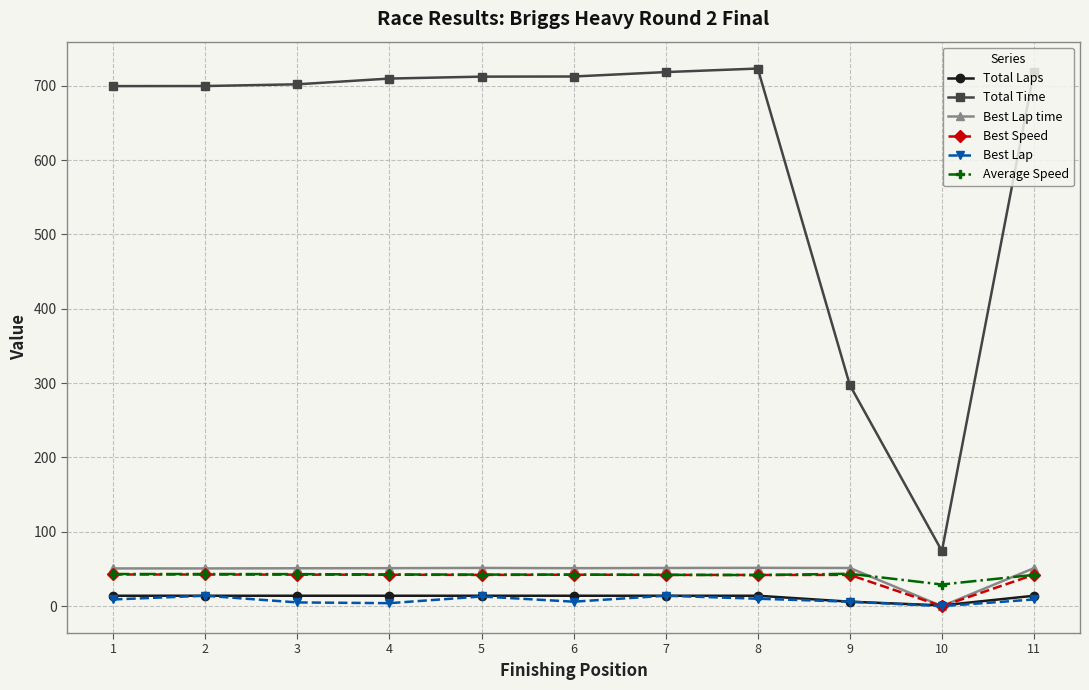

True or false: Best Lap and Total Time intersect in this chart.

False